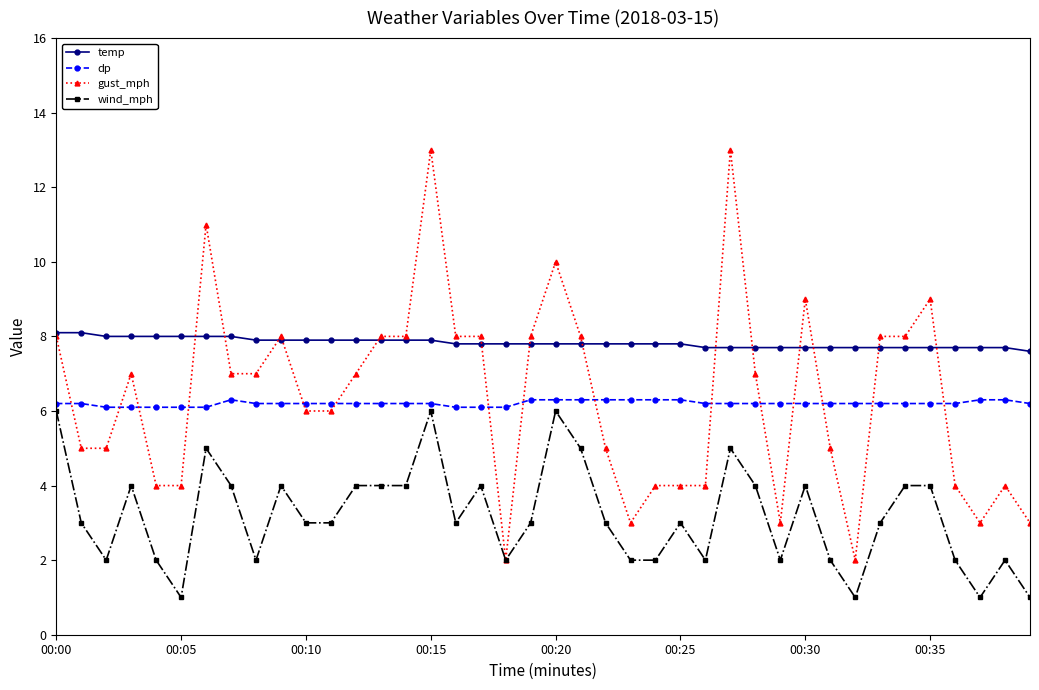

Count the dp values in the range 6 to 7.

40